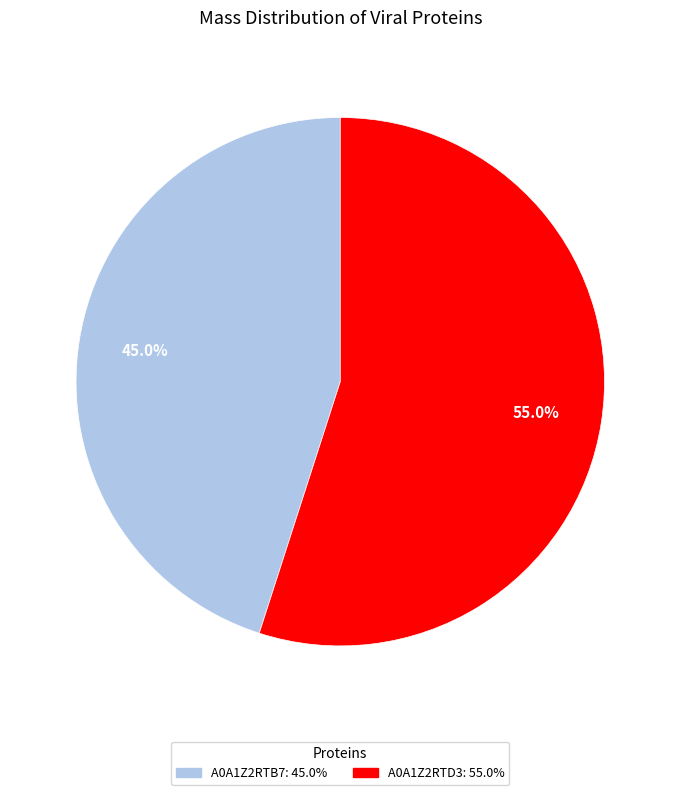

Which category accounts for the majority?

A0A1Z2RTD3